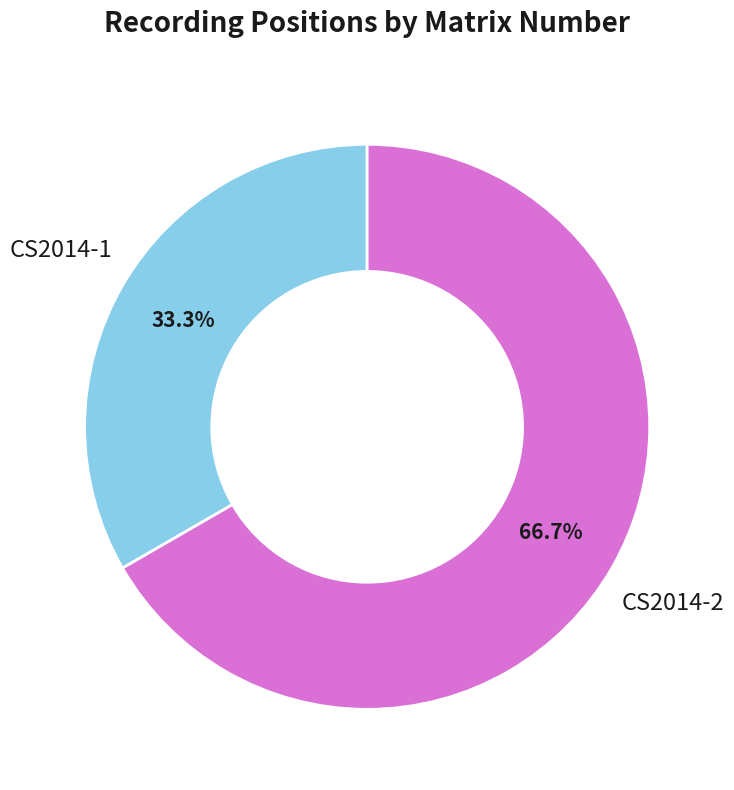

How many slices are in this pie chart?

2